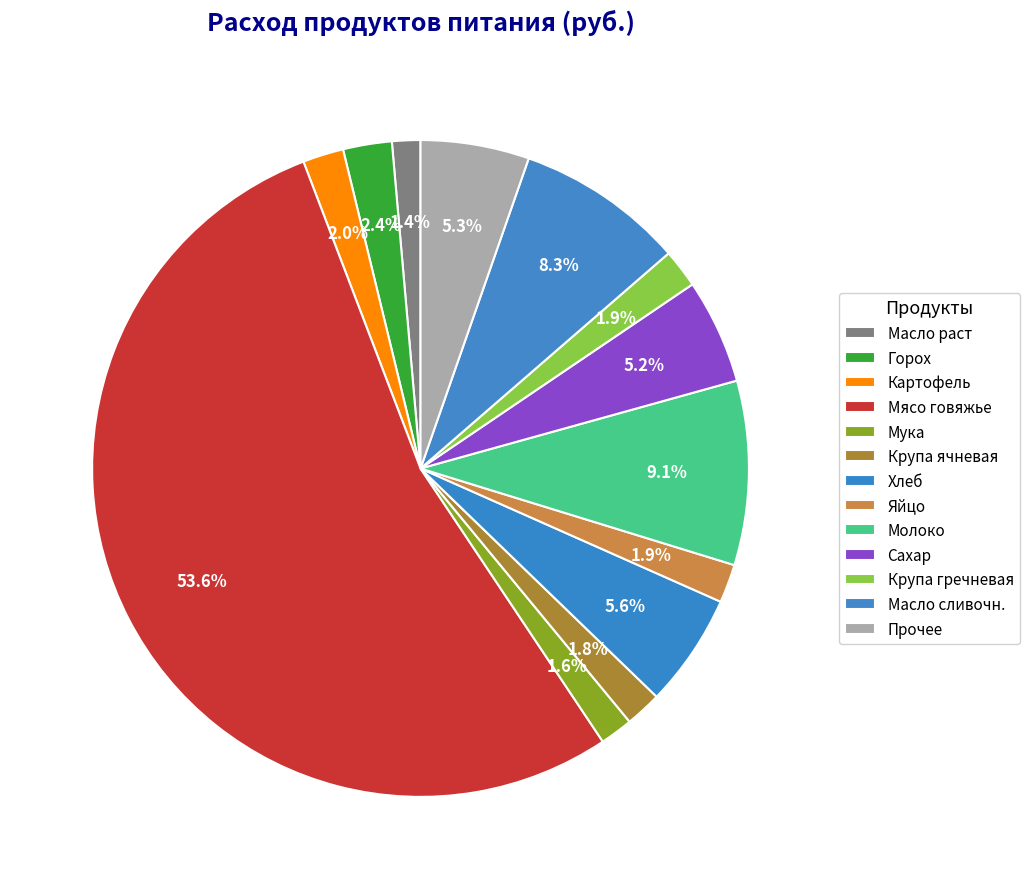

How many segments does this pie chart have?

13